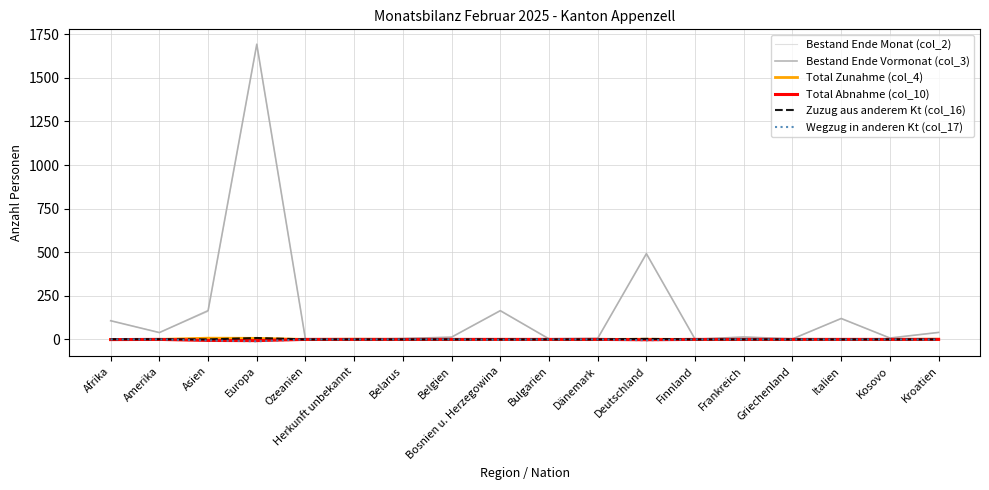

At which category is the sum across all series the highest?

Europa